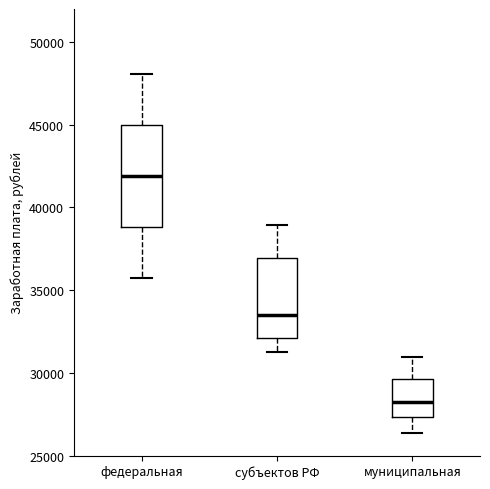

Which box has the lowest median line?

муниципальная